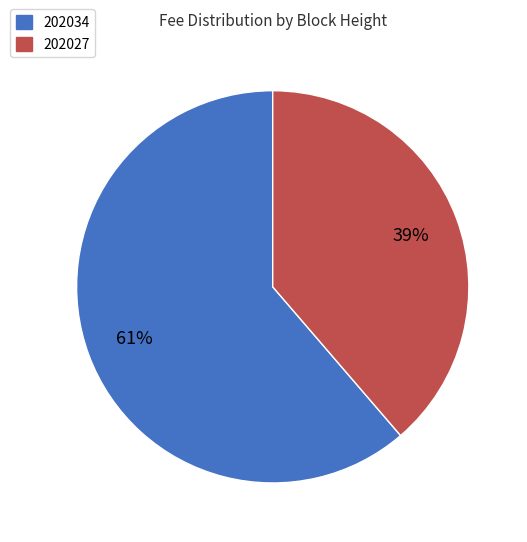

Combined, do 202034 and 202027 account for over 50%?

Yes